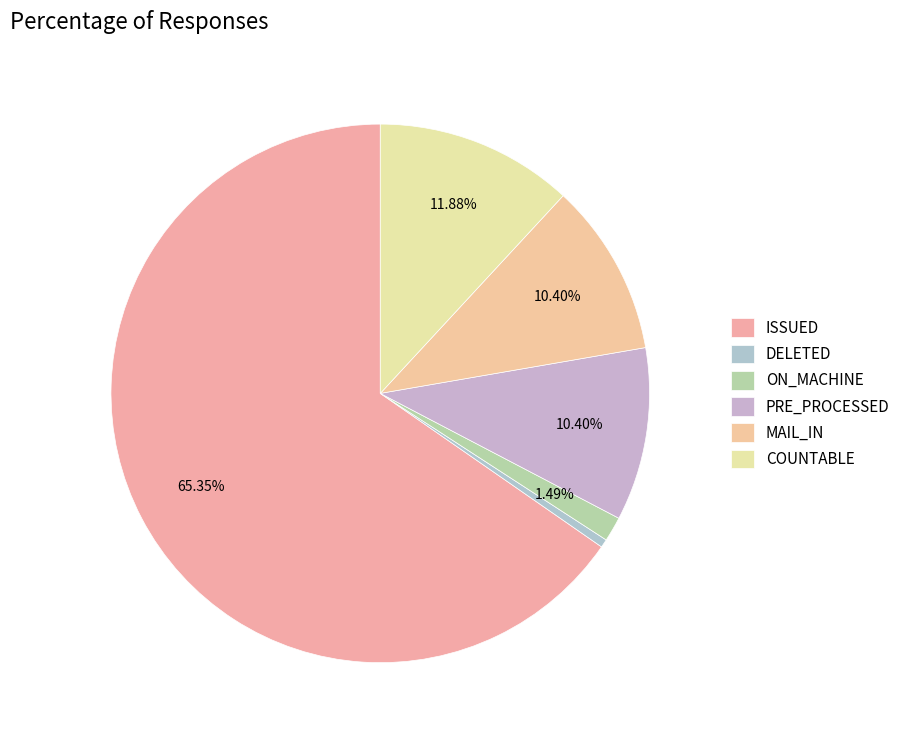

What percentage is the PRE_PROCESSED slice, to the nearest percent?

10%